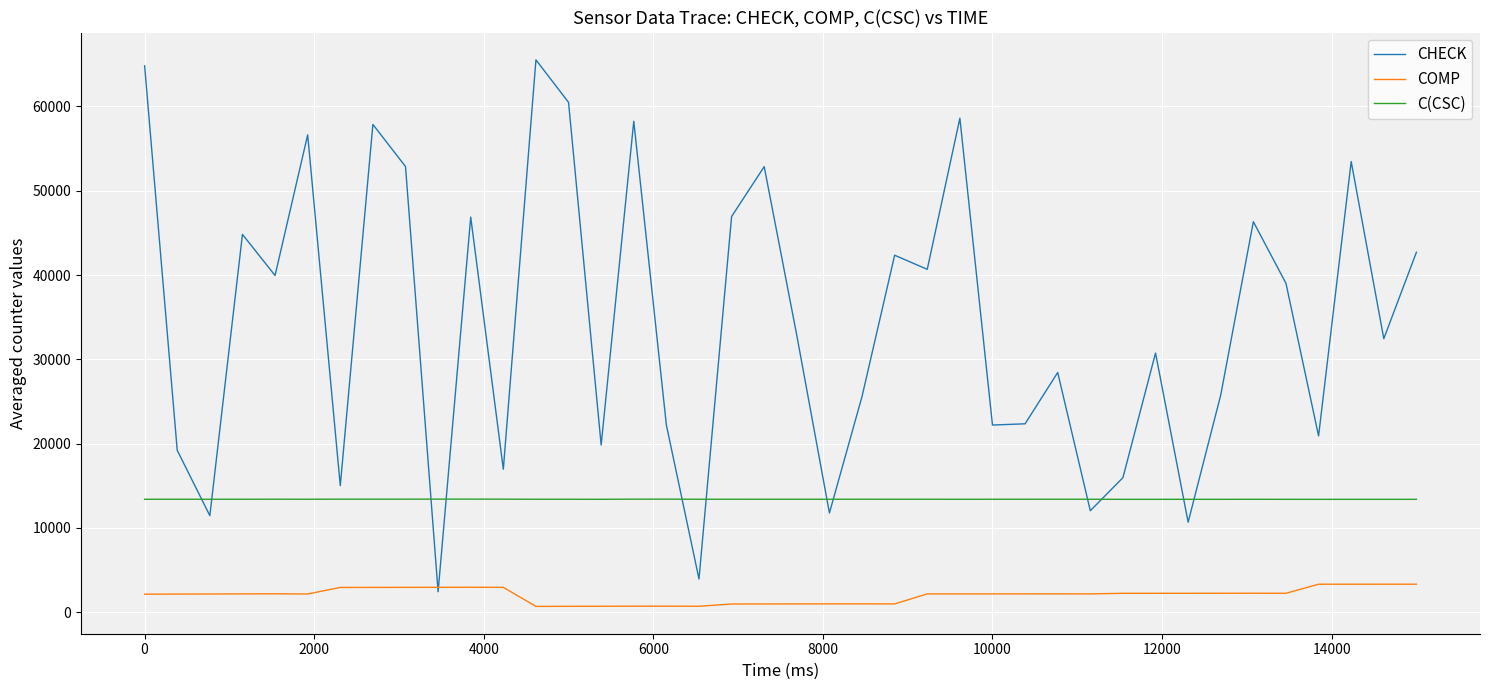

Which series has the widest spread of values?

CHECK